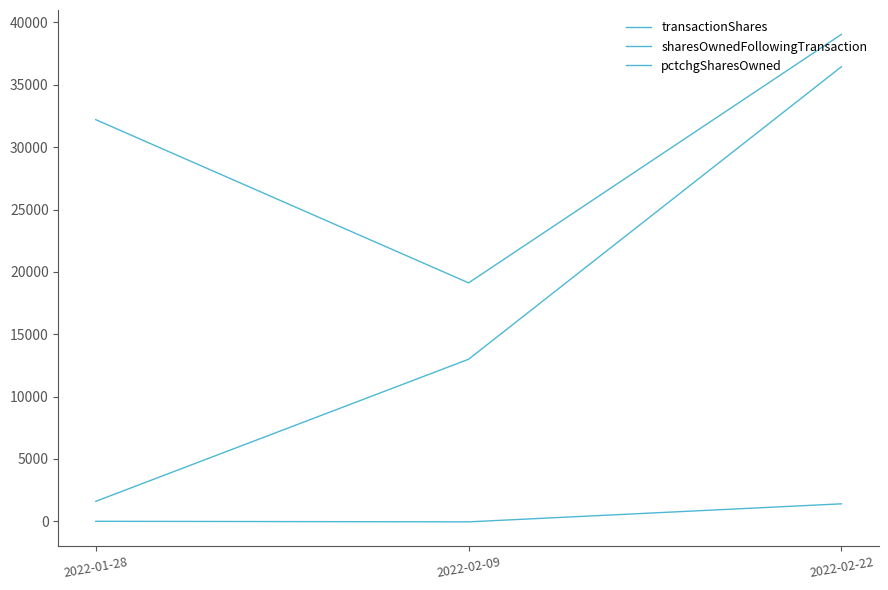

Does the chart have visible grid lines?

No